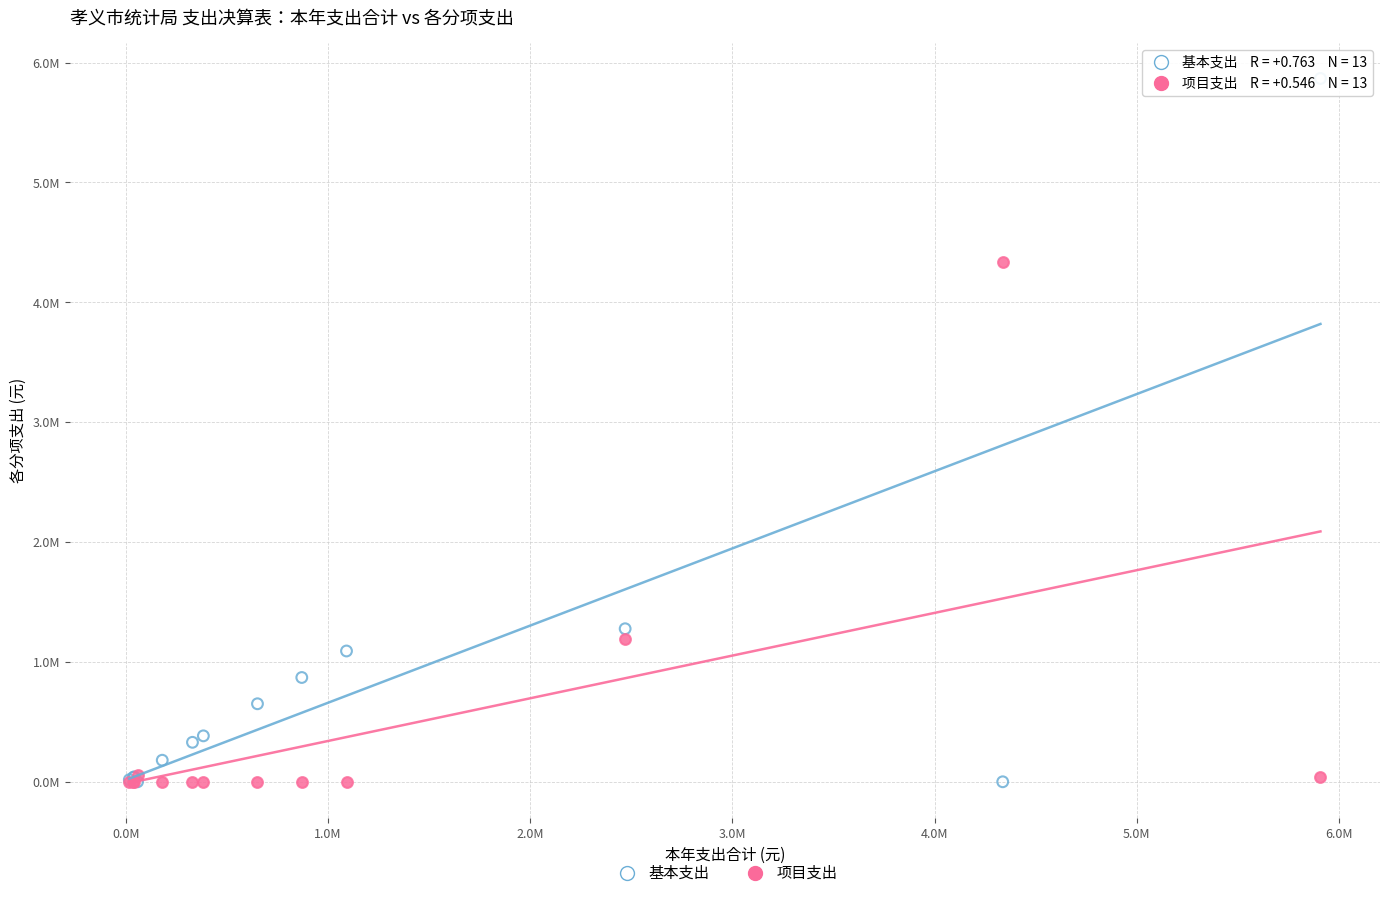

Which series contains the highest Y value?

基本支出